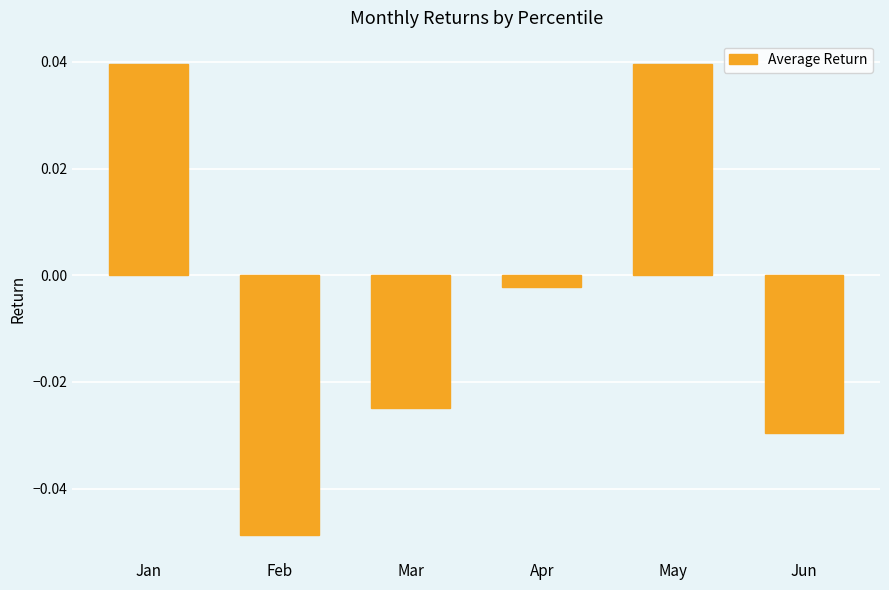

Between Feb and Jun, which is larger?

Jun